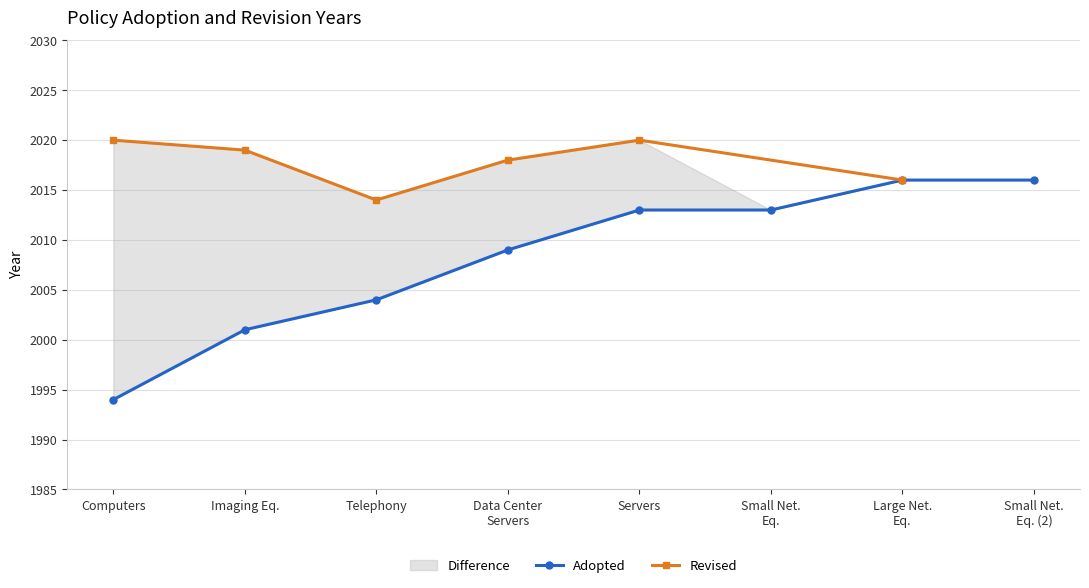

What is the ratio of the value at Servers to the value at Large Net. Eq.?

1.0